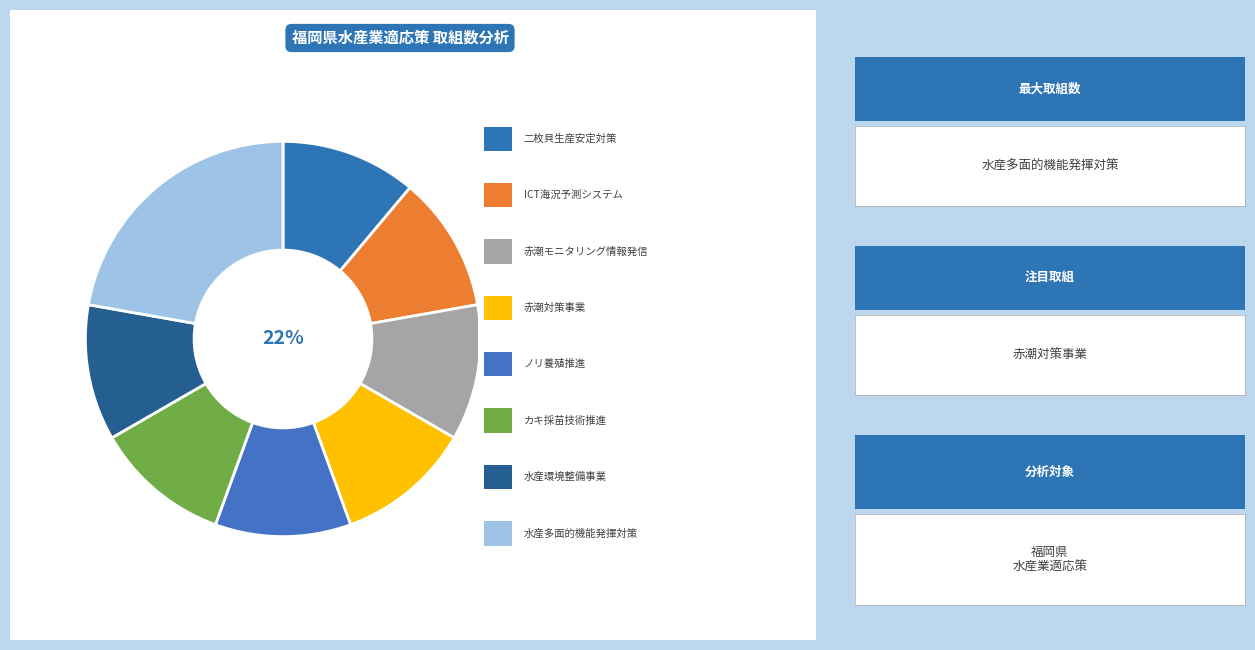

Which slice is the smallest?

二枚貝の生産安定対策（ナルトビエイ食害防除方法開発）